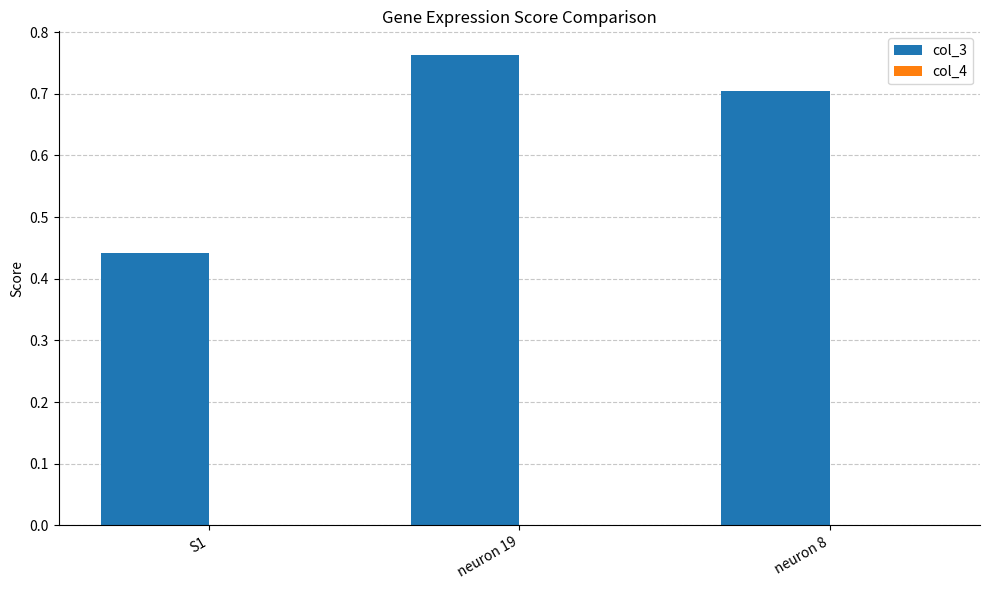

Is it true that col_3 equals 0.7 at neuron 8?

True